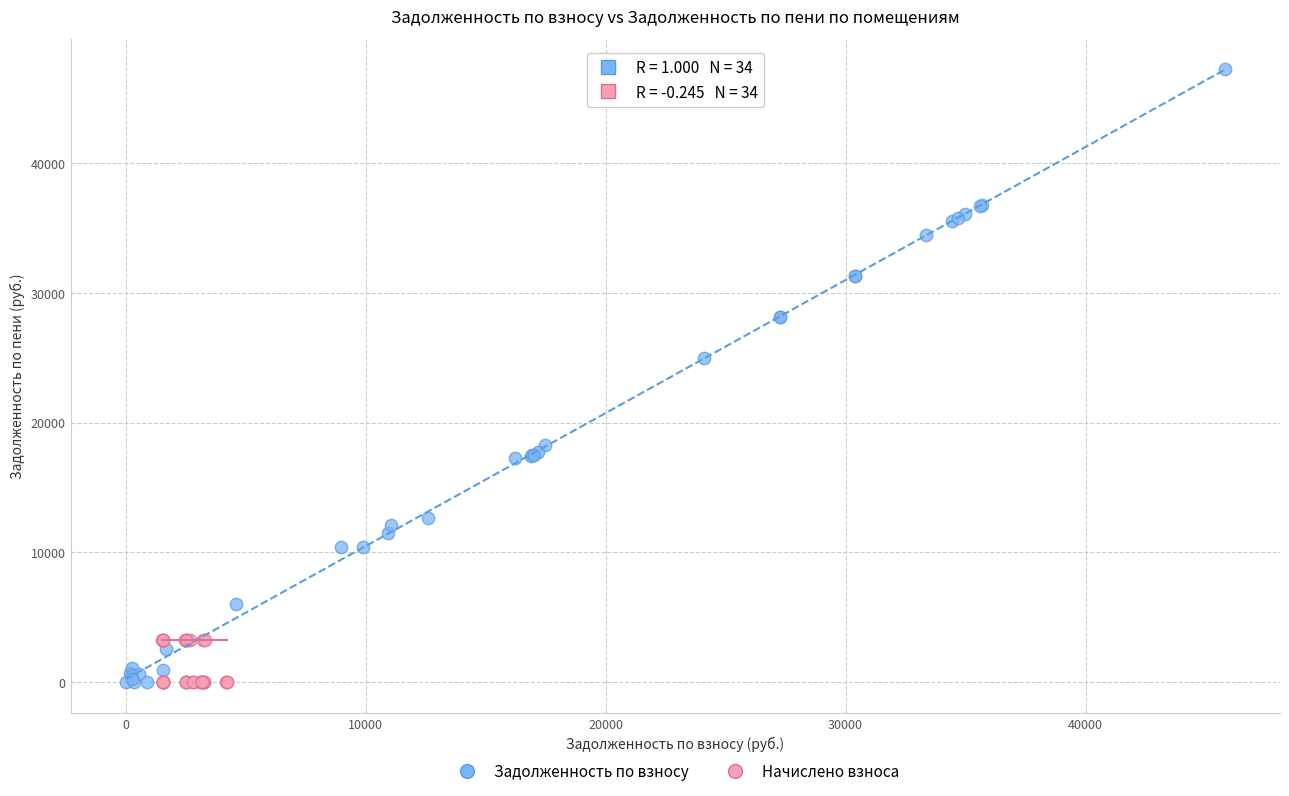

Which series has the widest spread of Y values?

Задолженность по взносу